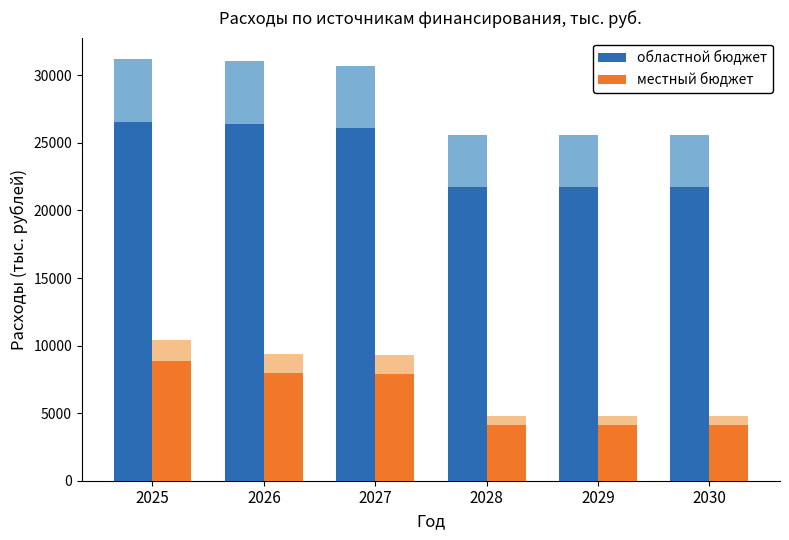

How many values in the местный бюджет series exceed 7891?

3